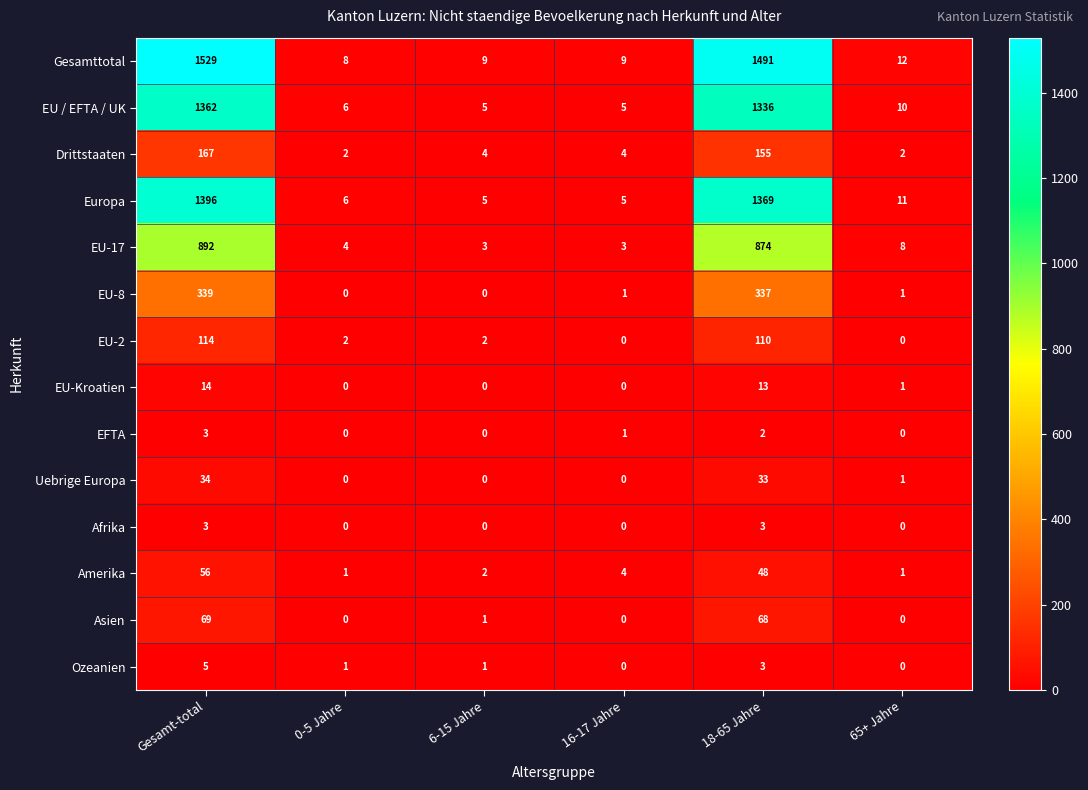

Where is EU / EFTA / UK nearest to the value 683?

18-65 Jahre